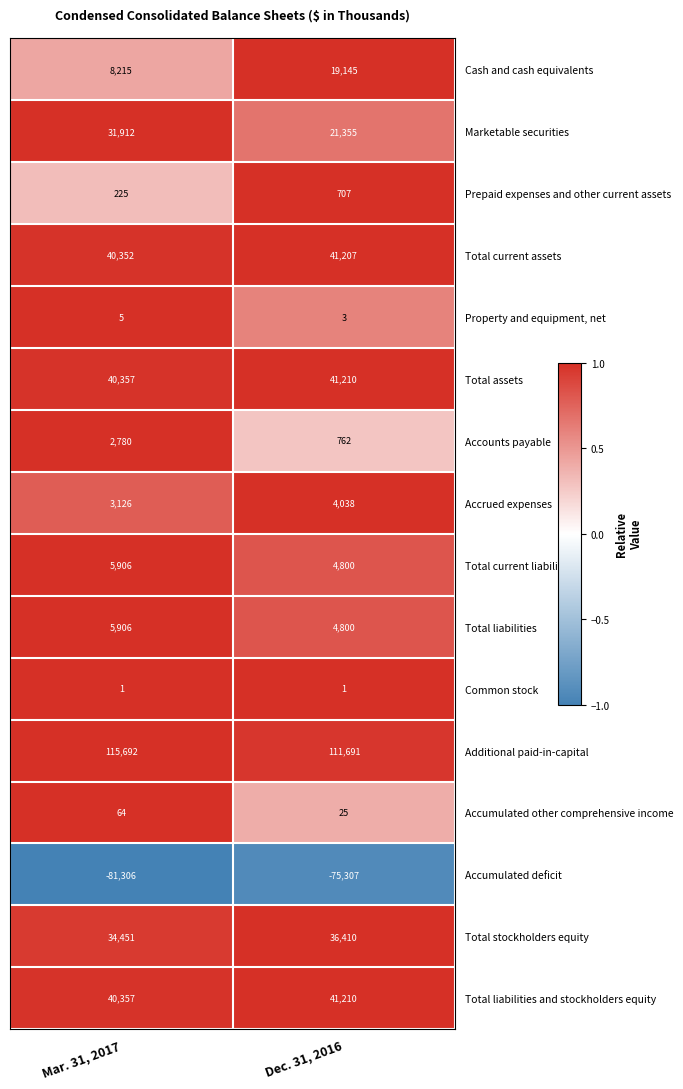

List the labels in order of Additional paid-in-capital value, largest first.

Mar. 31, 2017, Dec. 31, 2016